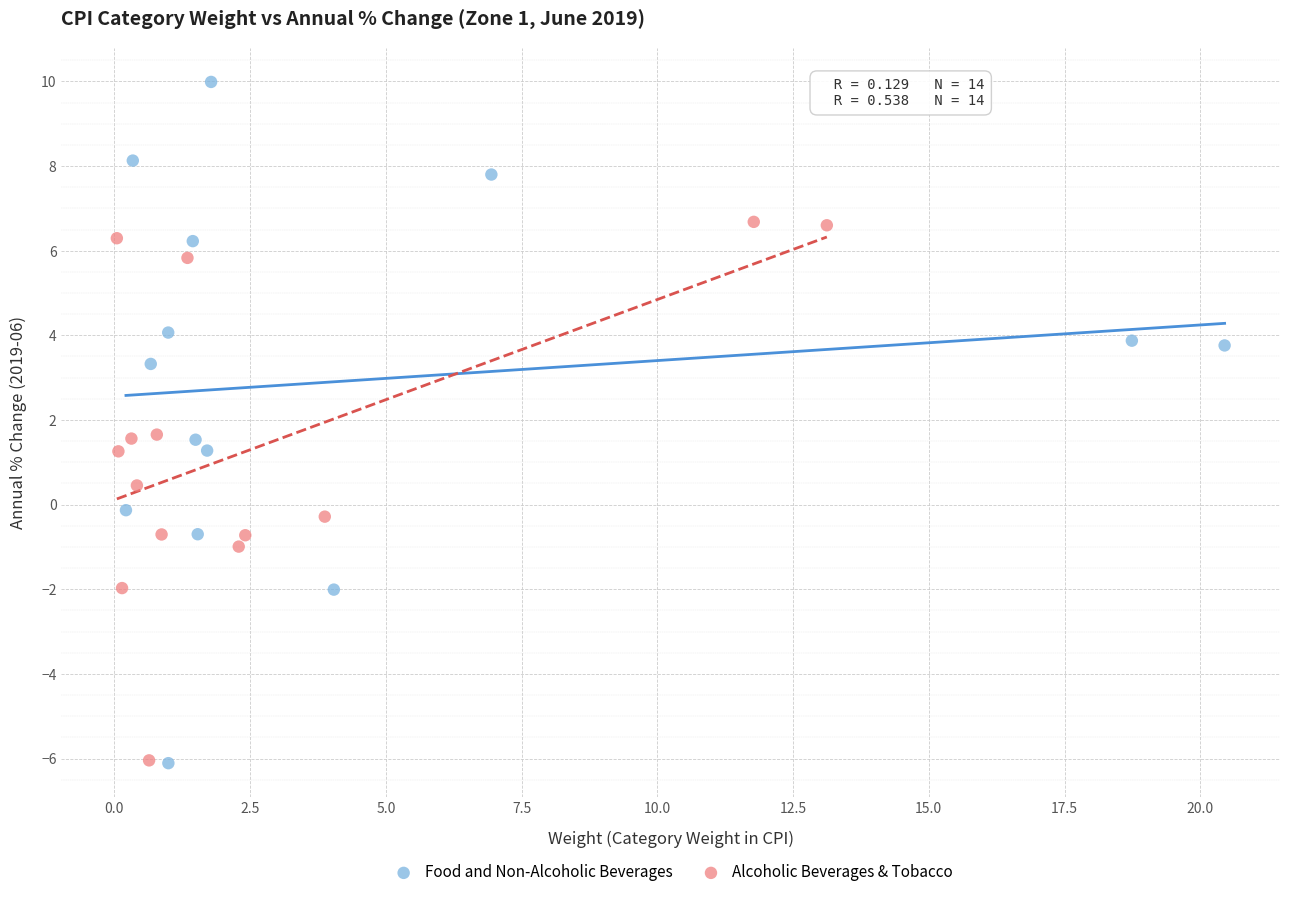

What are all the series names shown in the legend?

Food and Non-Alcoholic Beverages, Alcoholic Beverages & Tobacco